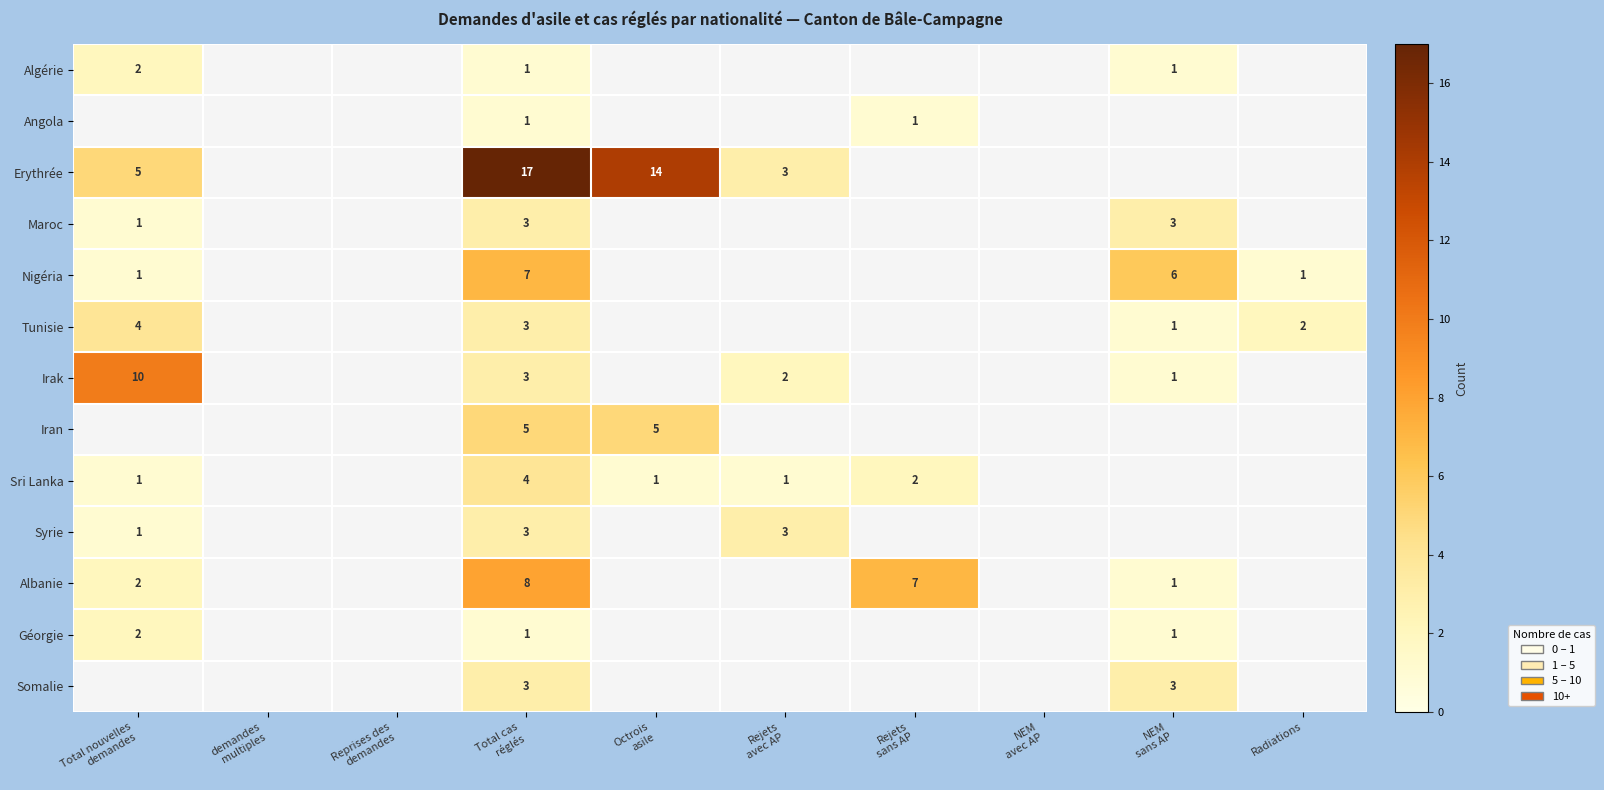

What is the minimum value shown in the chart?

1.0